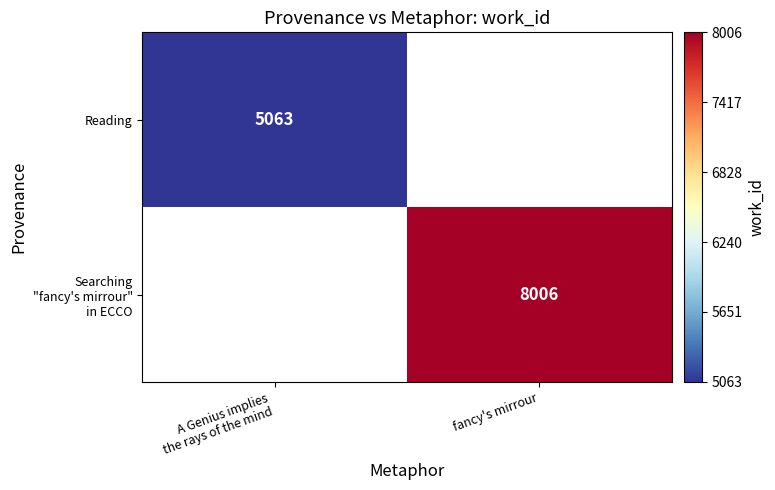

Rank the series by their average value, from highest to lowest.

Reading, Searching "fancy's mirrour" in ECCO